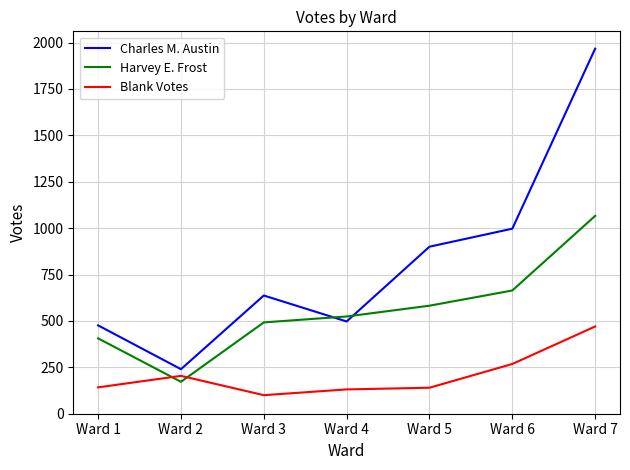

How many values in the Harvey E. Frost series are below 524?

3